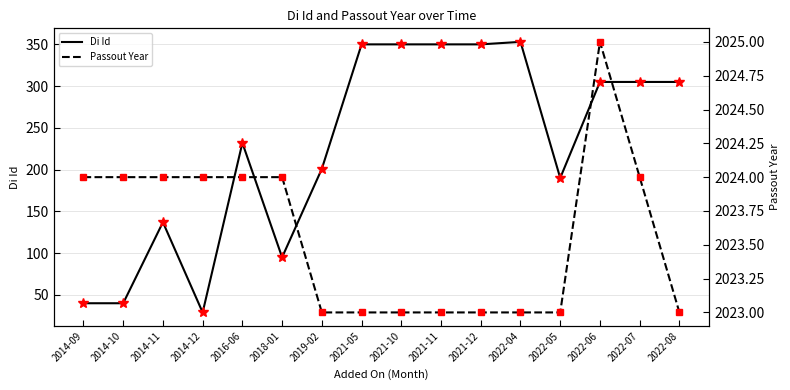

Reading left to right, list all the values displayed in this chart.

Di Id: 40	40	137	29	232	95	201	350	350	350	350	353	190	305	305	305
Di Id (markers): 40	40	137	29	232	95	201	350	350	350	350	353	190	305	305	305
Passout Year: 2024	2024	2024	2024	2024	2024	2023	2023	2023	2023	2023	2023	2023	2025	2024	2023
Passout Year (markers): 2024	2024	2024	2024	2024	2024	2023	2023	2023	2023	2023	2023	2023	2025	2024	2023